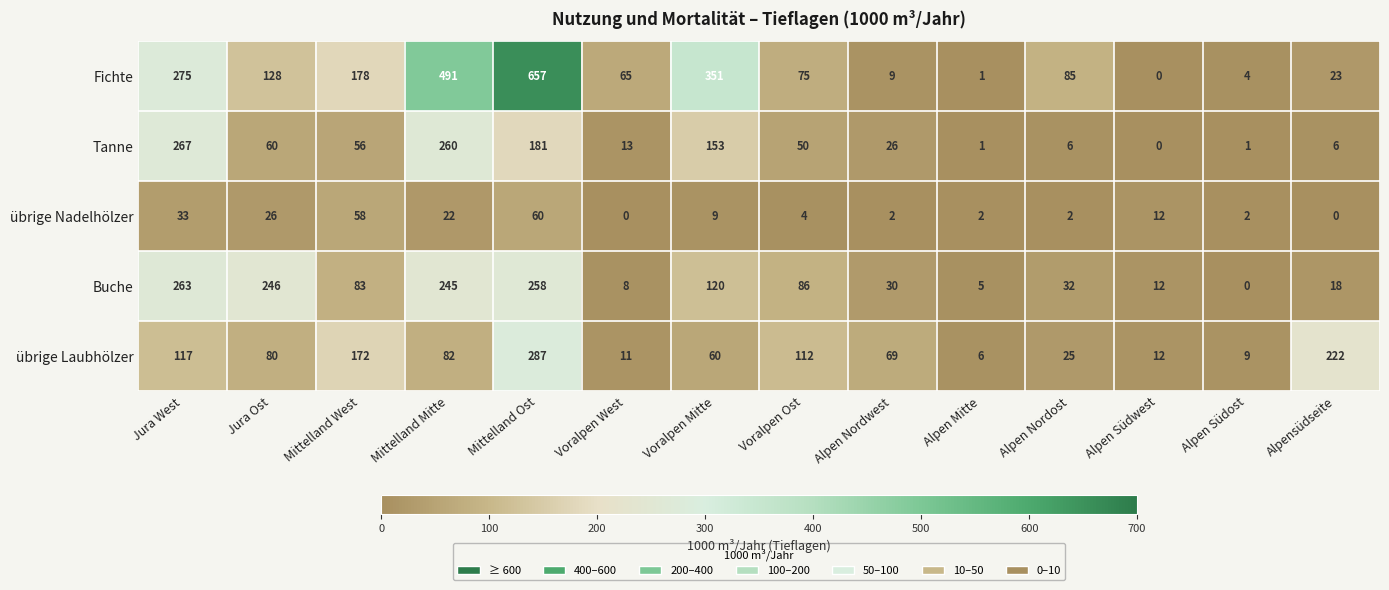

Is it true that Tanne equals 4 at Alpensüdseite?

False